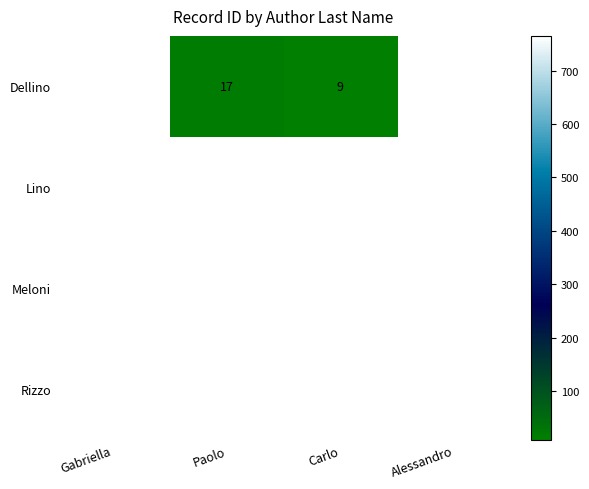

True or false: Dellino has a value of 3 at Carlo.

False